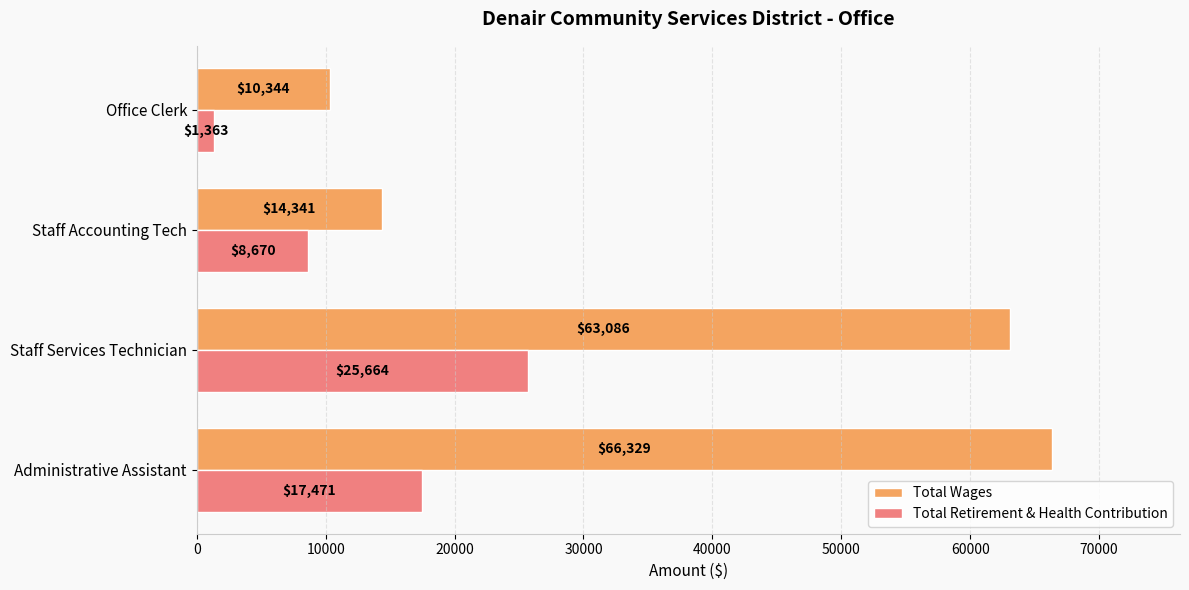

How many data points in Total Retirement & Health Contribution are less than 17471?

2